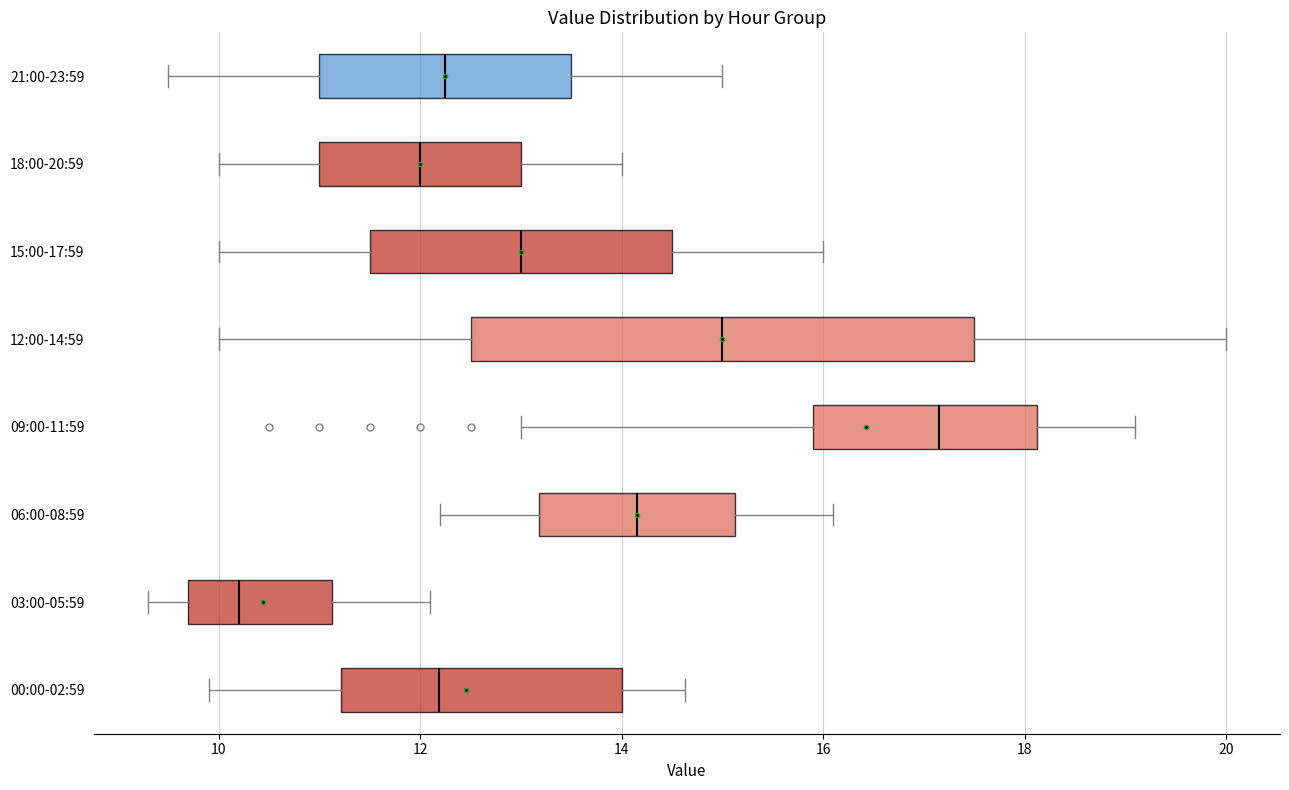

Reading bottom to top, transcribe this box plot: for each box, give where its median line is, the range the box spans, and where its two whiskers end, as read against the x-axis. The values are not printed on the chart, so give them approximately, as read against the axis.

00:00-02:59: median 12.2, box 11.2 to 14.0, whiskers 10.0 to 14.6
03:00-05:59: median 10.2, box 9.8 to 11.2, whiskers 9.4 to 12.2
06:00-08:59: median 14.2, box 13.2 to 15.2, whiskers 12.2 to 16.2
09:00-11:59: median 17.2, box 16.0 to 18.2, whiskers 13.0 to 19.2
12:00-14:59: median 15.0, box 12.6 to 17.6, whiskers 10.0 to 20.0
15:00-17:59: median 13.0, box 11.6 to 14.6, whiskers 10.0 to 16.0
18:00-20:59: median 12.0, box 11.0 to 13.0, whiskers 10.0 to 14.0
21:00-23:59: median 12.2, box 11.0 to 13.6, whiskers 9.6 to 15.0